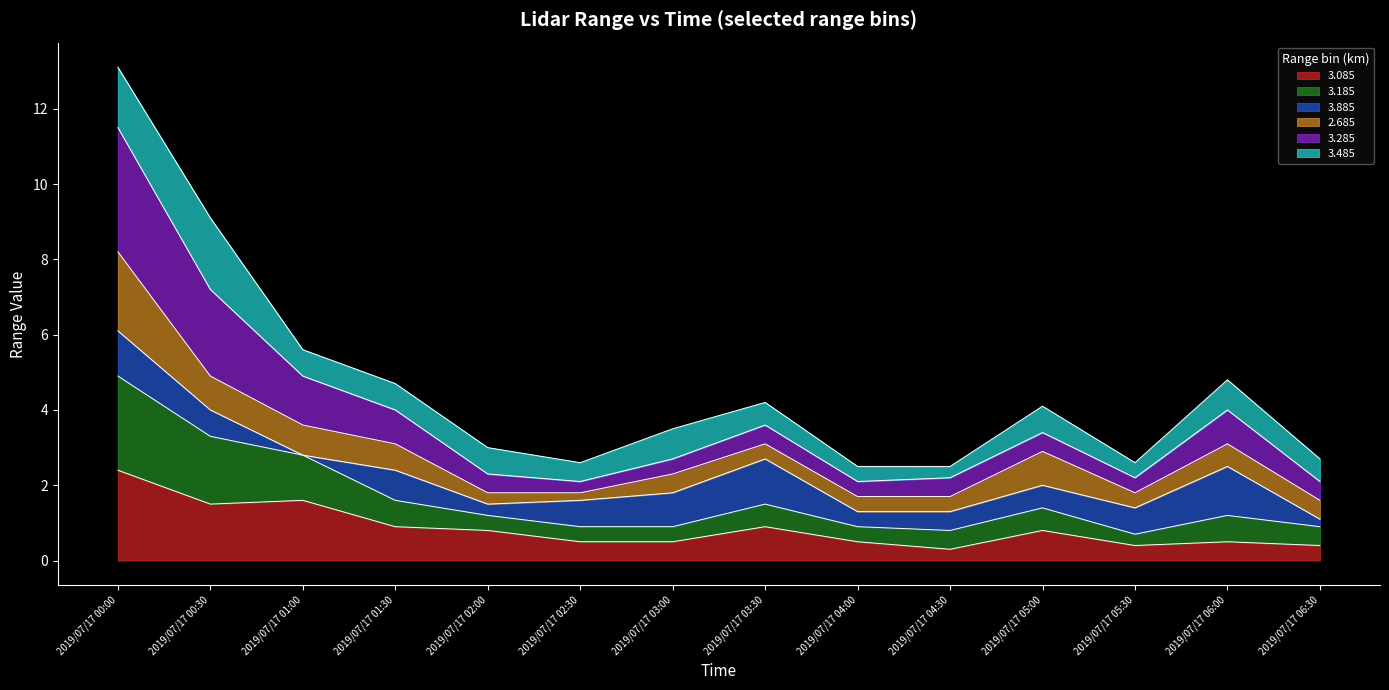

How many lines are shown in the chart?

6